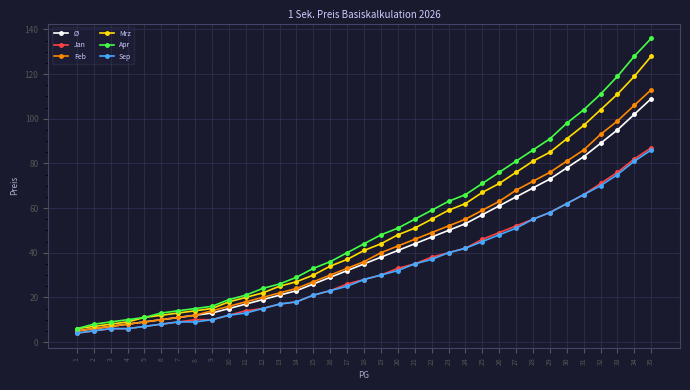

Which series has the widest spread of values?

Apr